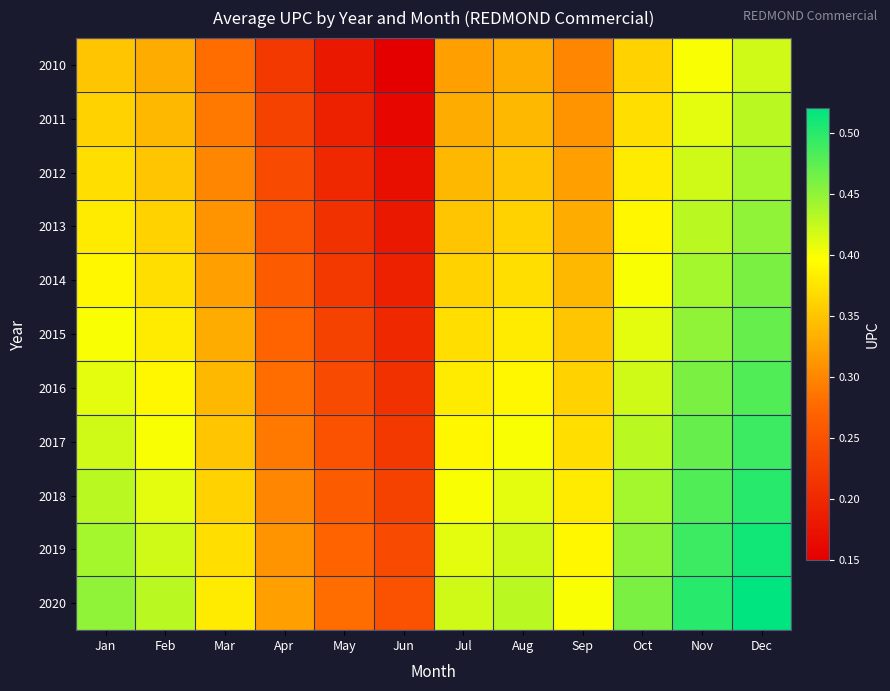

What is the smallest value displayed?

0.1